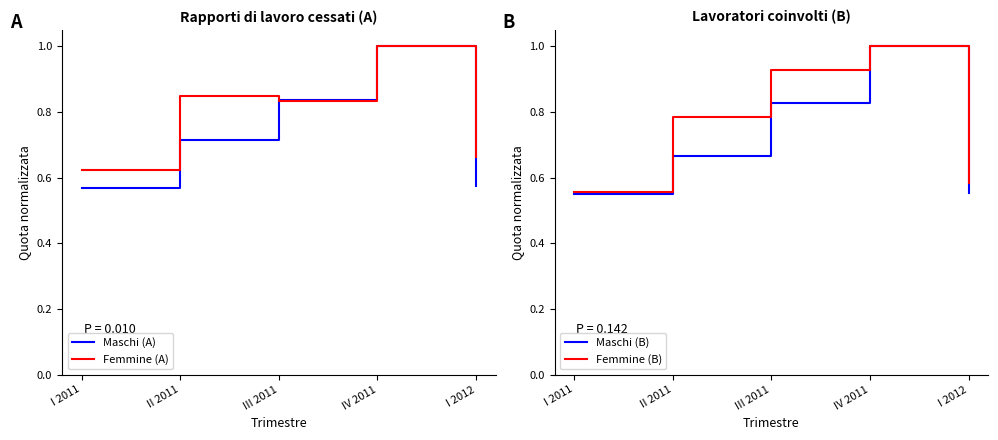

Which category has the lowest value in the Maschi (A) series?

I 2011